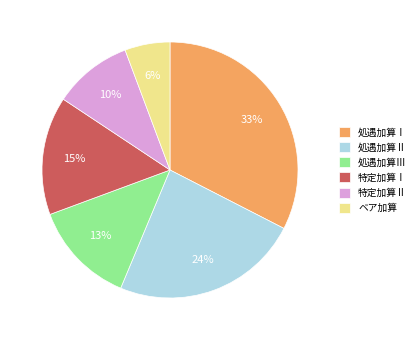

Which slice is the smallest?

ベア加算